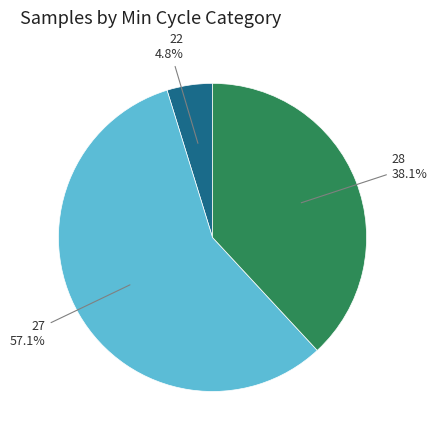

Is there any slice that represents more than half of the pie?

Yes